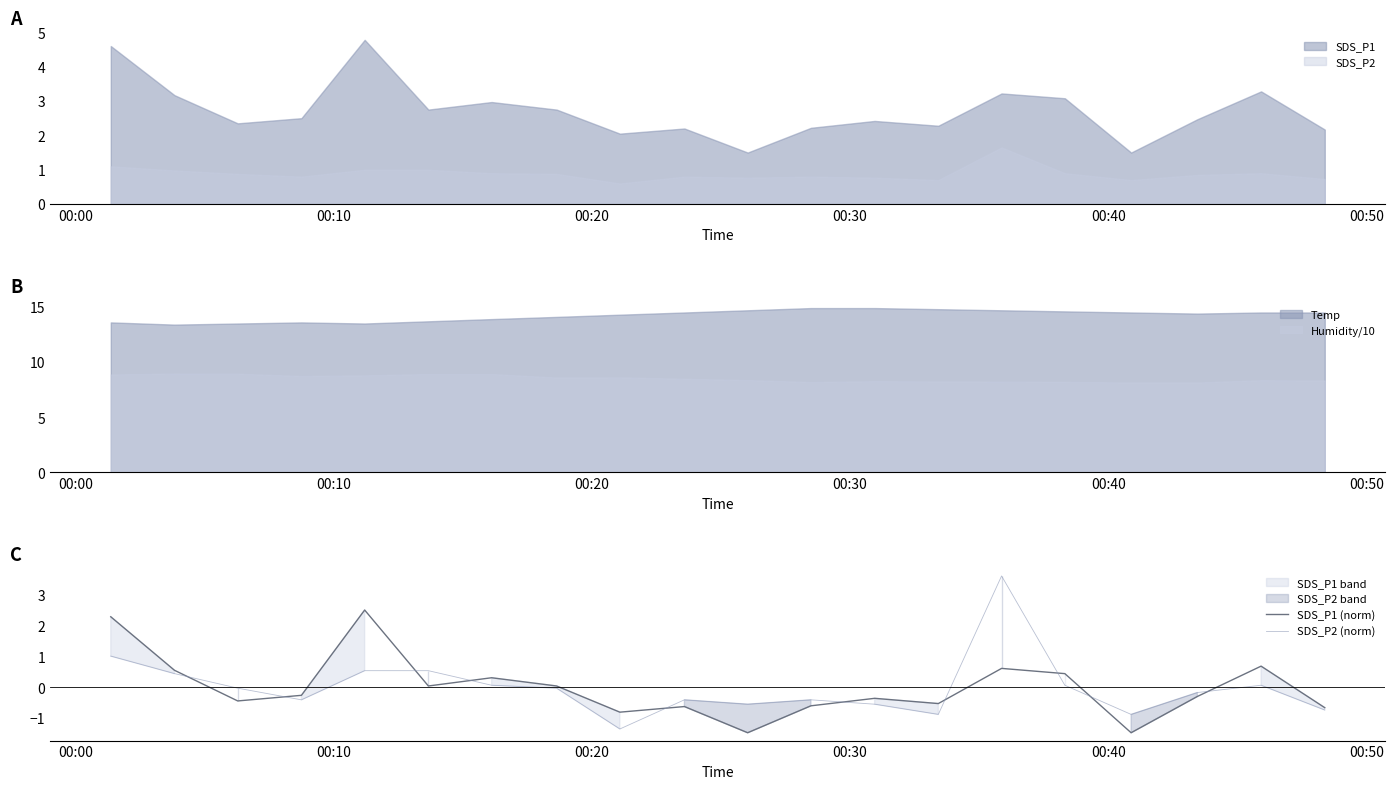

True or false: SDS_P2 (norm) and SDS_P1 (norm) intersect in this chart.

True